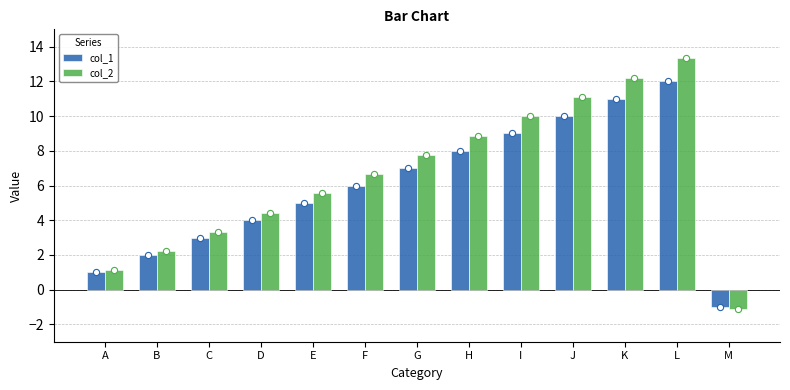

What is the total value across all series at F?

12.7